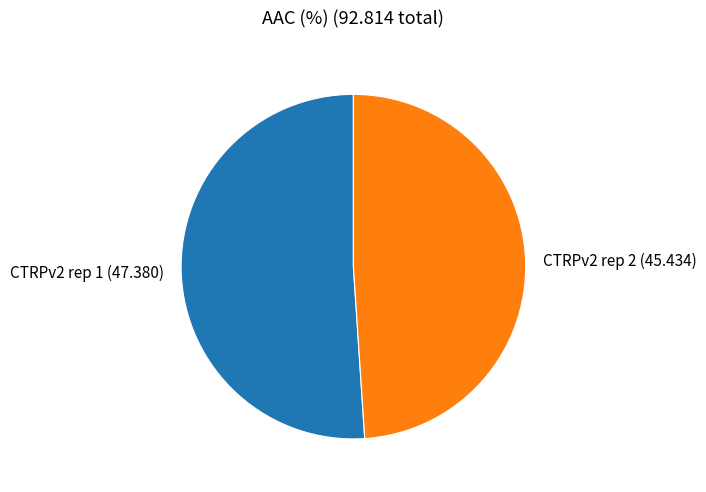

Is the sum of CTRPv2 rep 2 and CTRPv2 rep 1 greater than half?

Yes